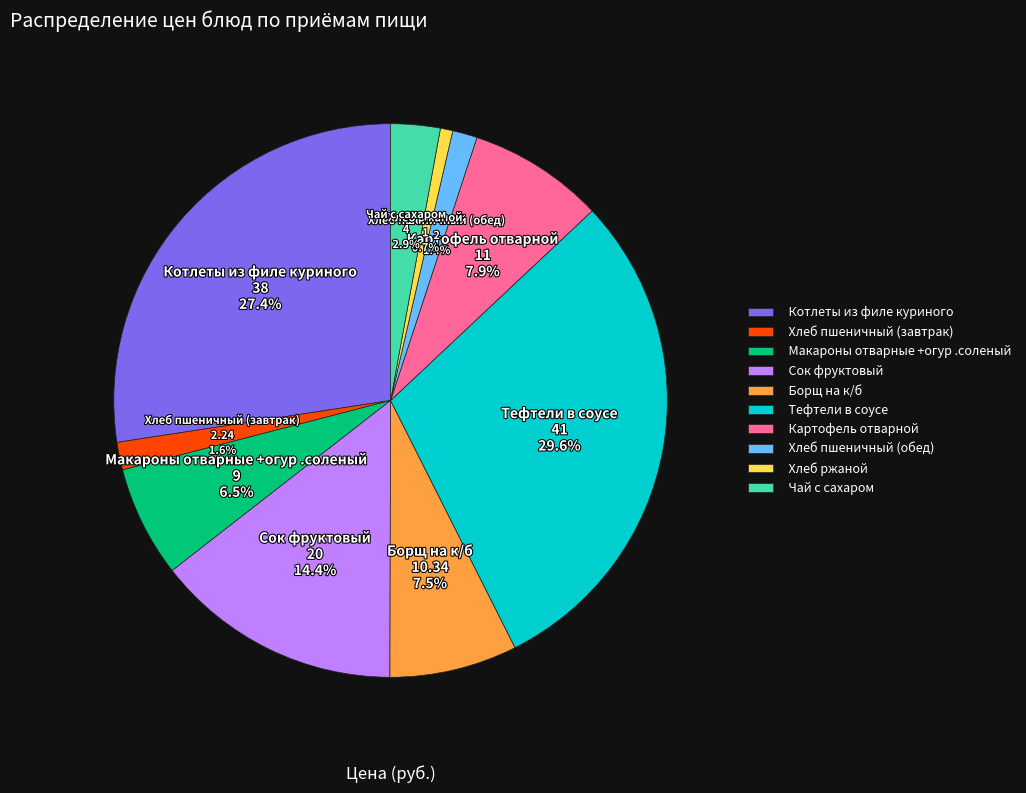

The Чай с сахаром slice represents 12% of the pie. True or false?

False